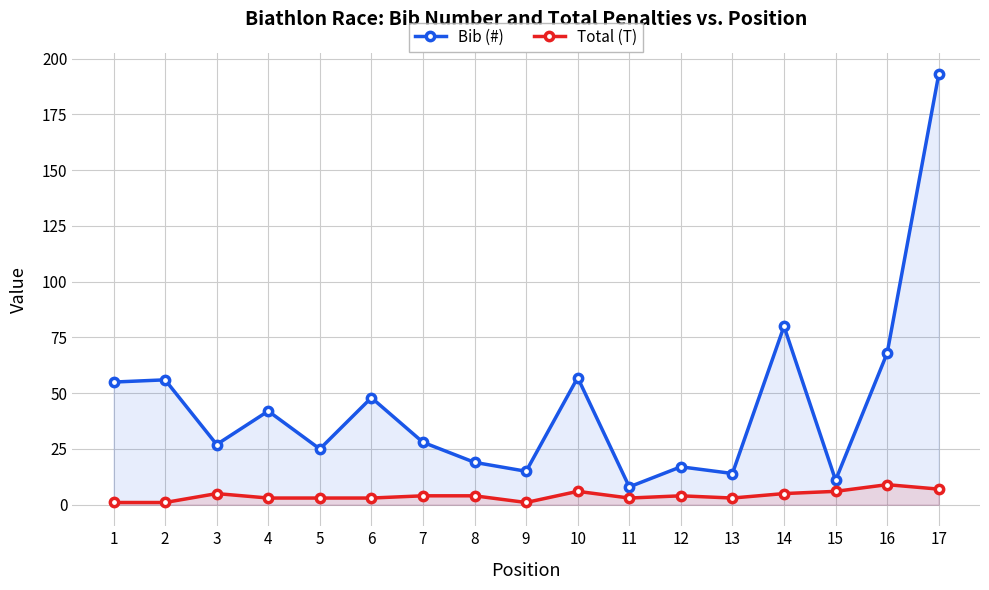

Does the chart display data point markers on the line(s)?

Yes